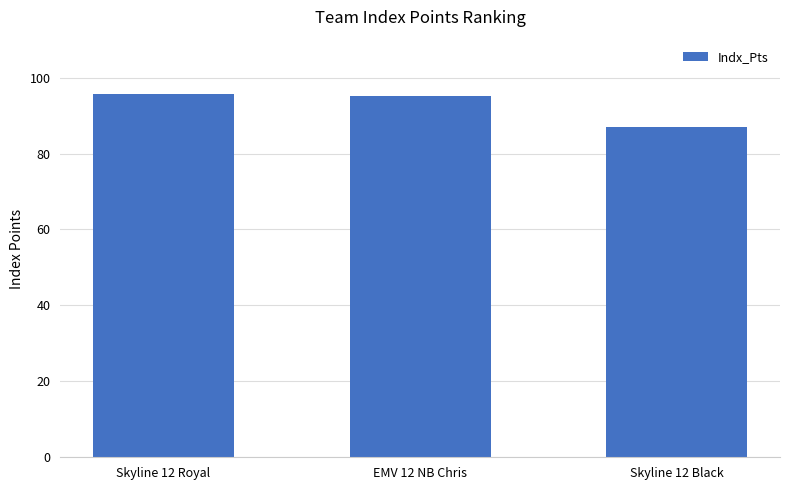

Between Skyline 12 Royal and Skyline 12 Black, which is larger?

Skyline 12 Royal